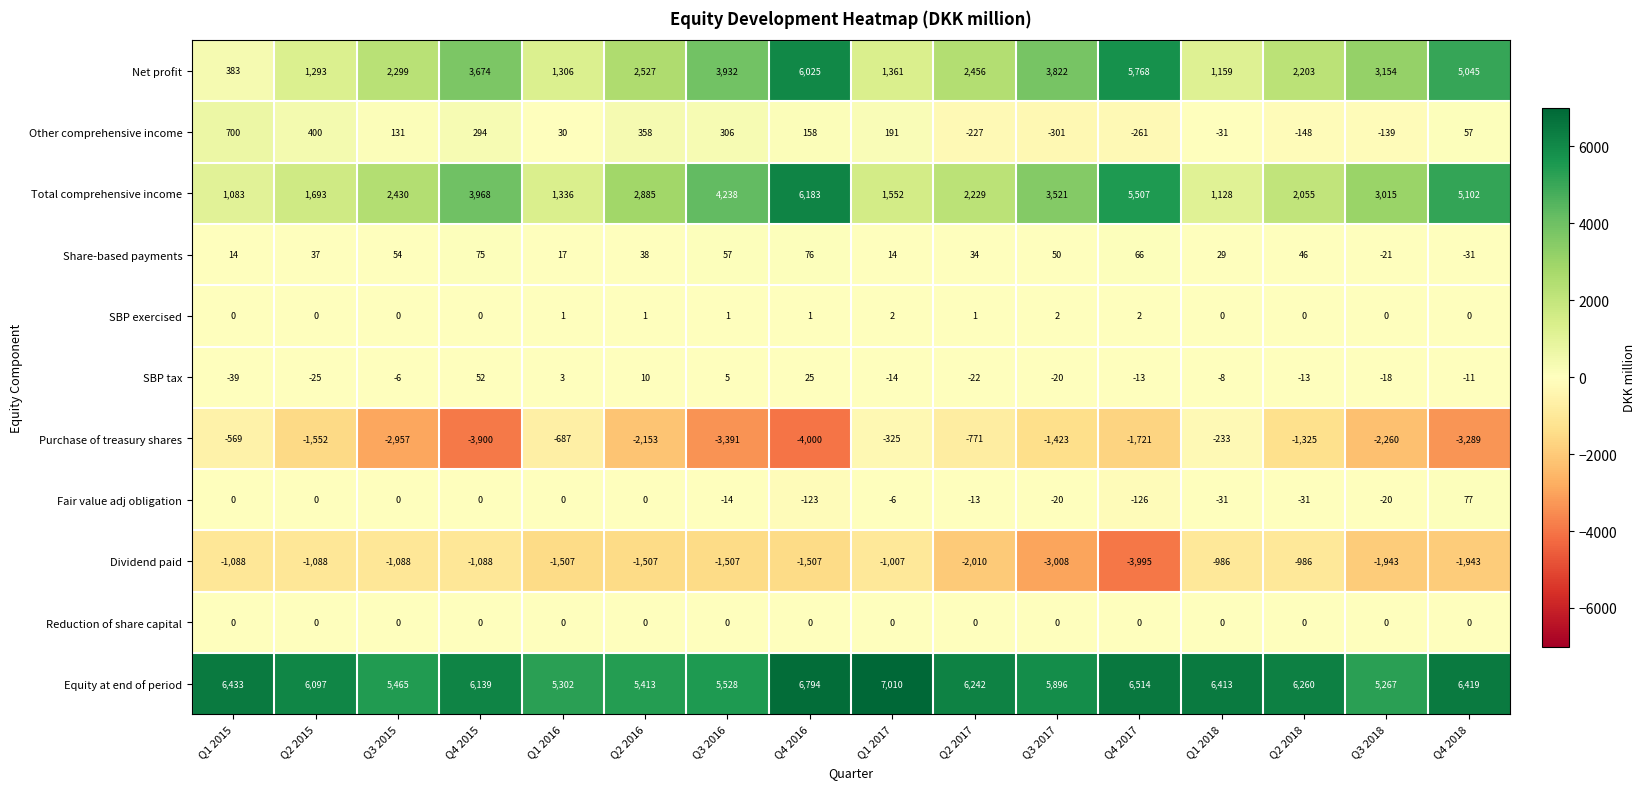

At how many categories does at least one series exceed 3449?

16